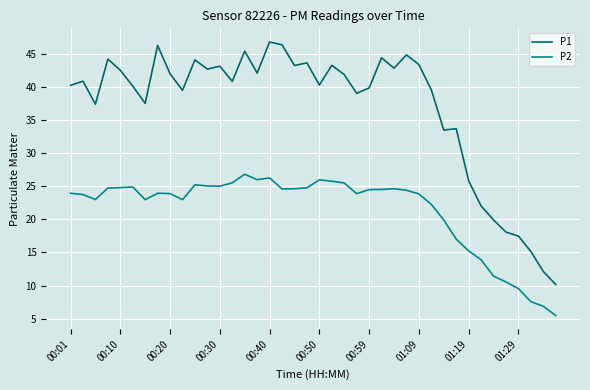

True or false: P2 and P1 intersect in this chart.

False